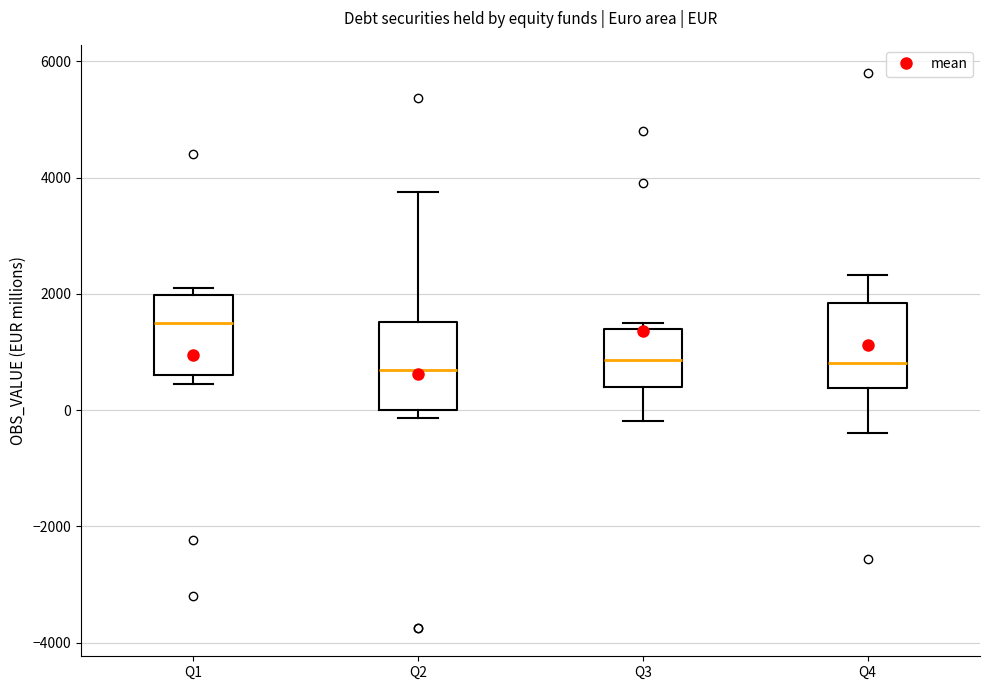

Reading left to right, read every box against the y-axis: the position of its median line, the range the box covers, and the ends of its whiskers. The values are not printed on the chart, so give them approximately, as read against the axis.

Q1: median 1600, box 600 to 2000, whiskers 400 to 2200
Q2: median 600, box 0 to 1600, whiskers -200 to 3800
Q3: median 800, box 400 to 1400, whiskers -200 to 1400 (just above the box's upper edge)
Q4: median 800, box 400 to 1800, whiskers -400 to 2400